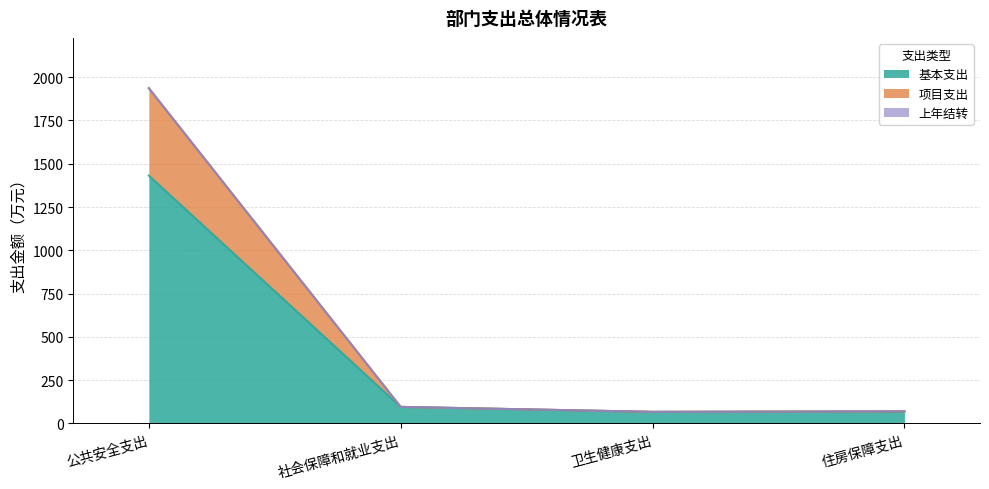

What is the total value across all series at 公共安全支出?

1936.5